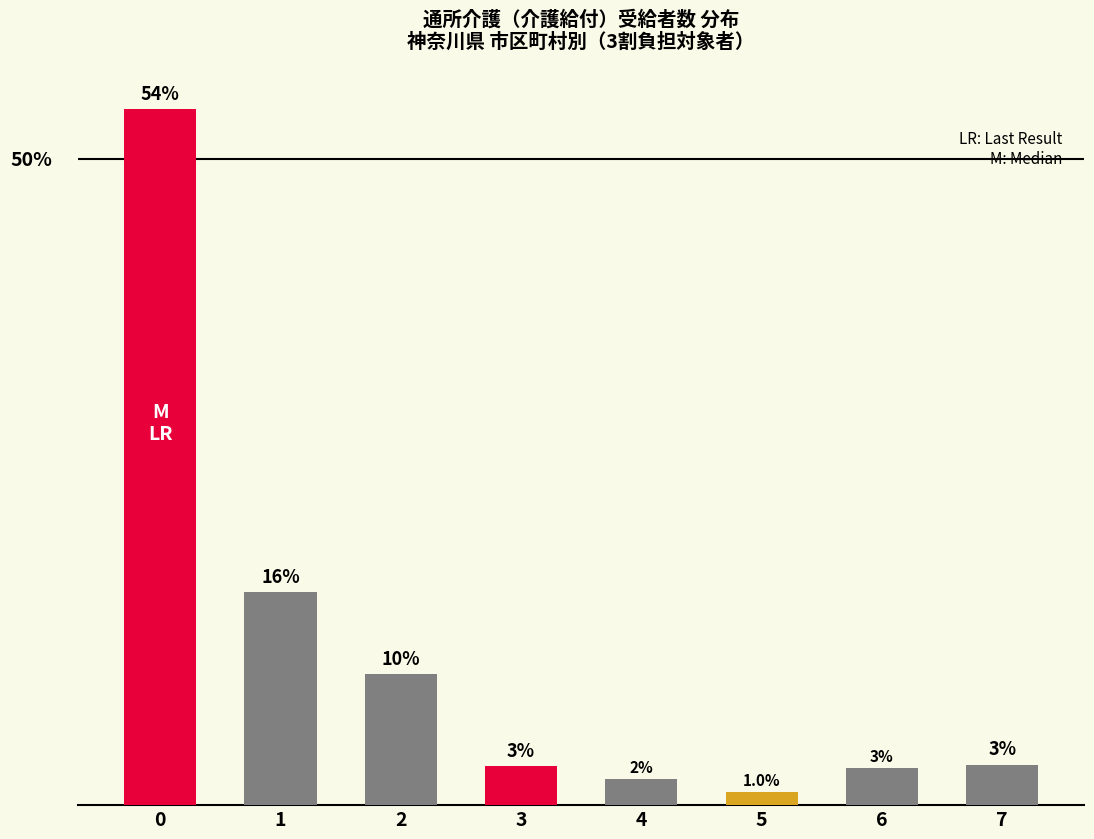

Rank the categories by value from lowest to highest.

5, 4, 6, 3, 7, 2, 1, 0